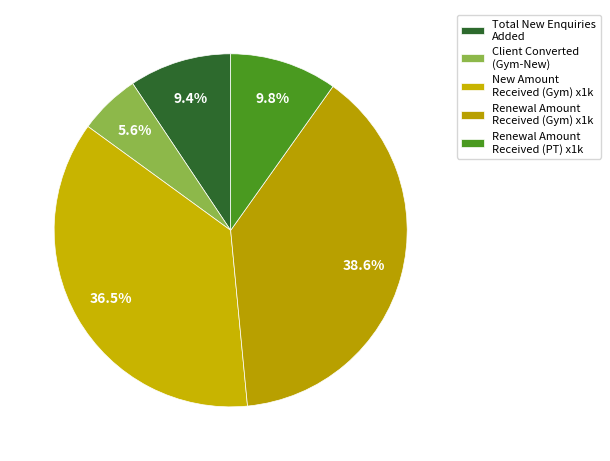

What is the smallest slice in the pie chart?

Client Converted (Gym-New)